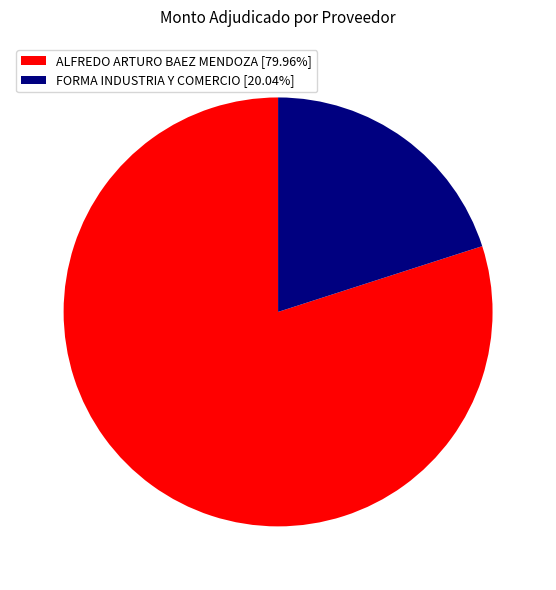

Does ALFREDO ARTURO BAEZ MENDOZA account for over 50% of the chart?

Yes